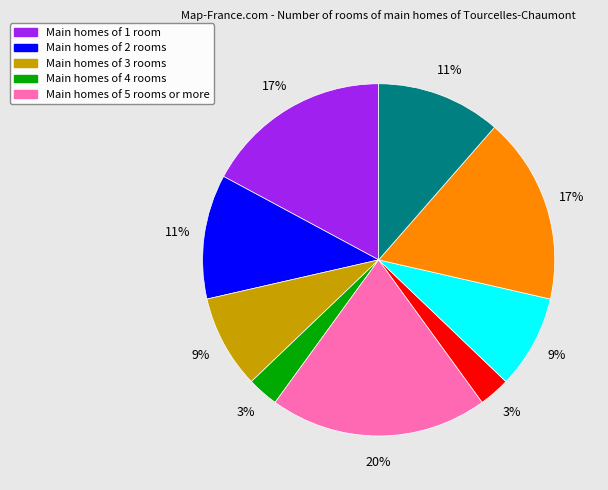

Is there a majority slice in this chart?

No